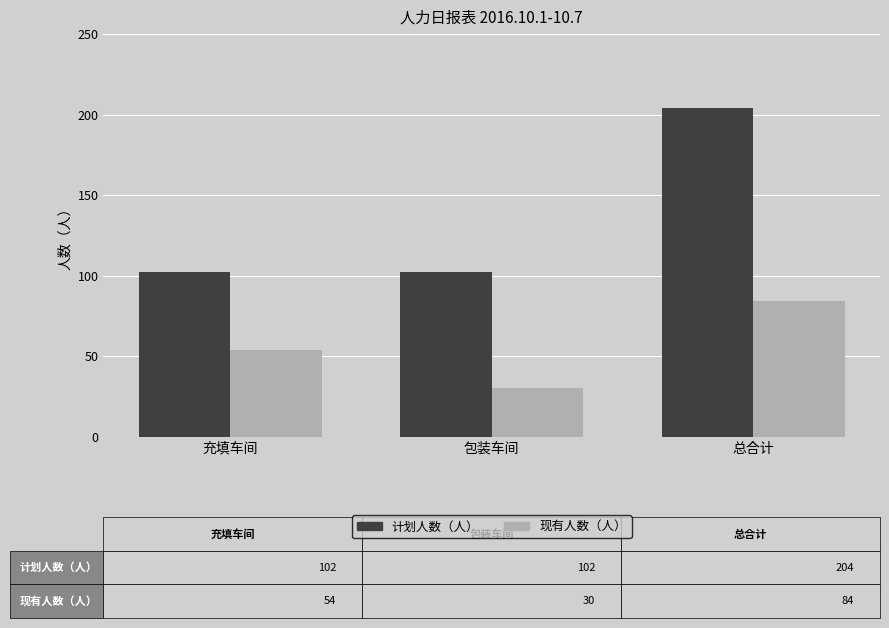

What is the minimum value for 现有人数（人）?

30